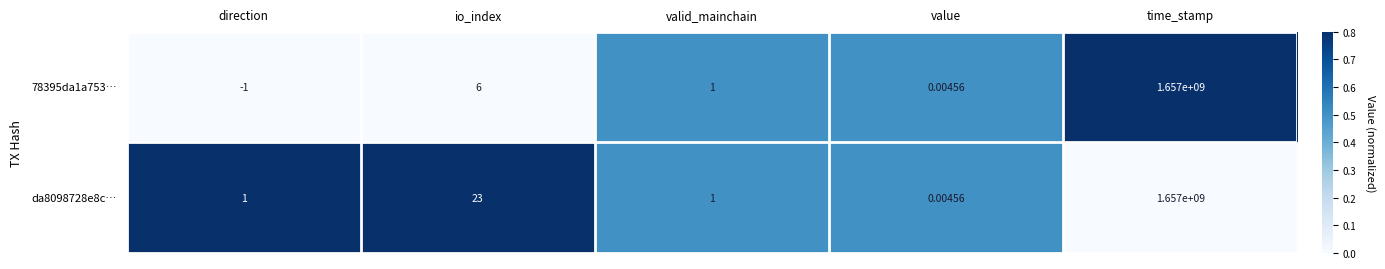

At which label does 78395da1a753… reach its peak?

time_stamp